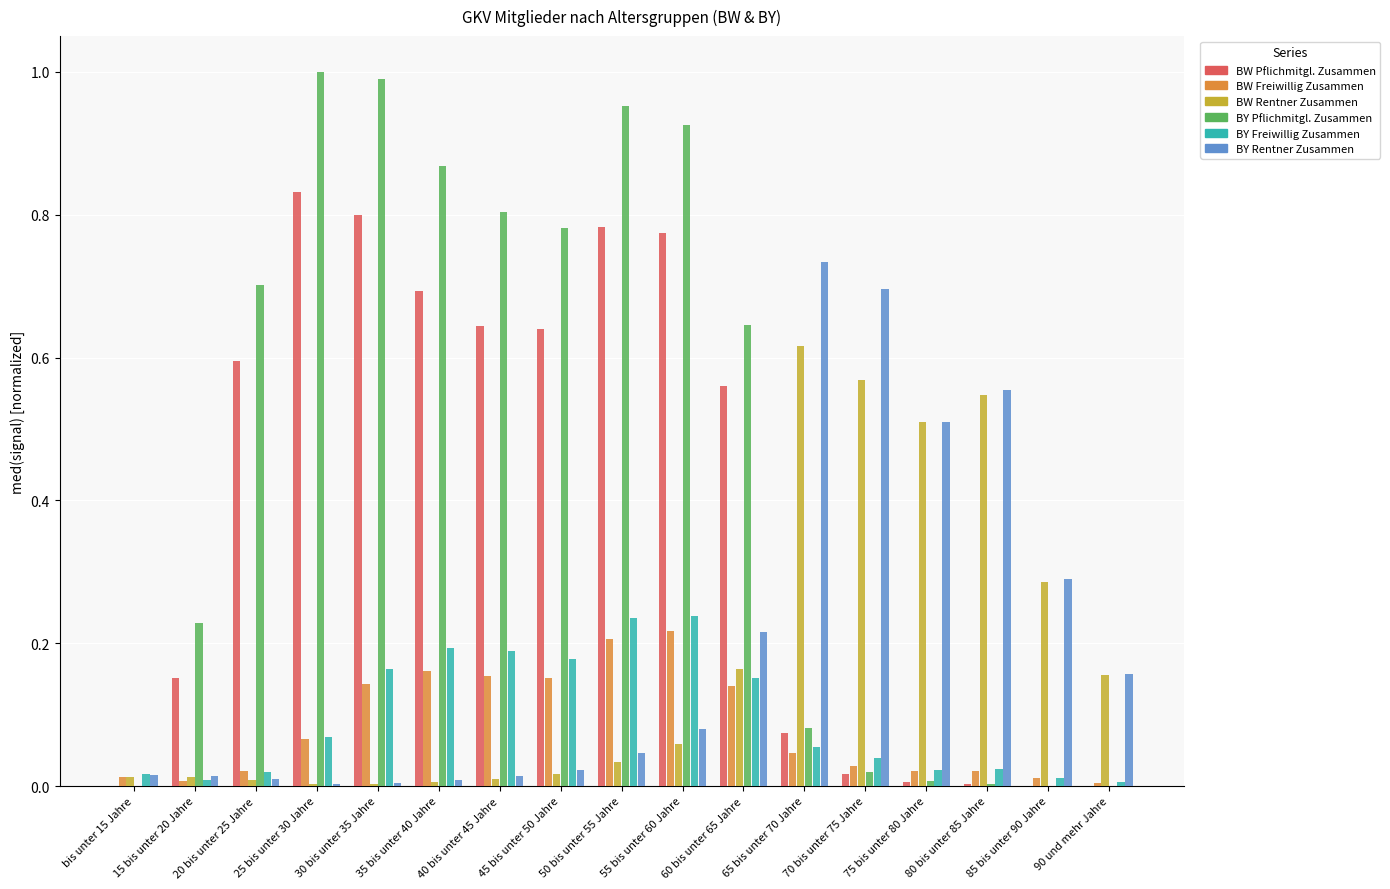

Which series has the largest total across all categories?

BY Pflichmitgl. Zusammen